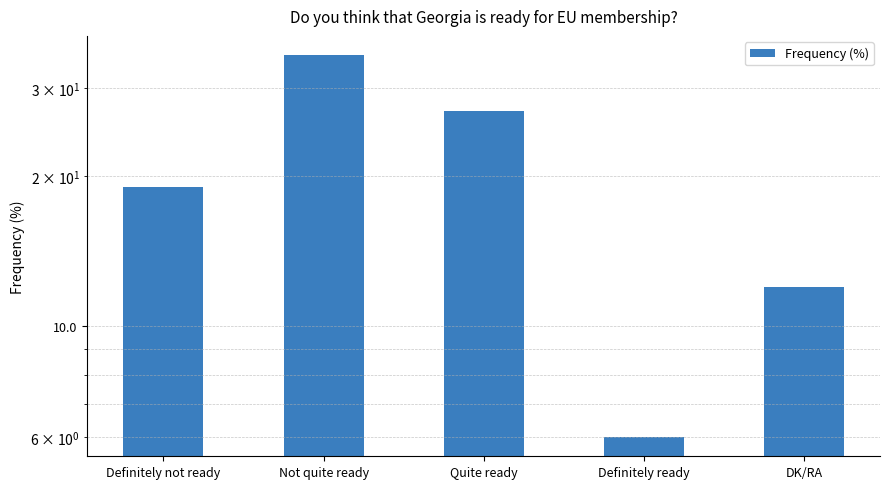

The value at Quite ready is 27. True or false?

True